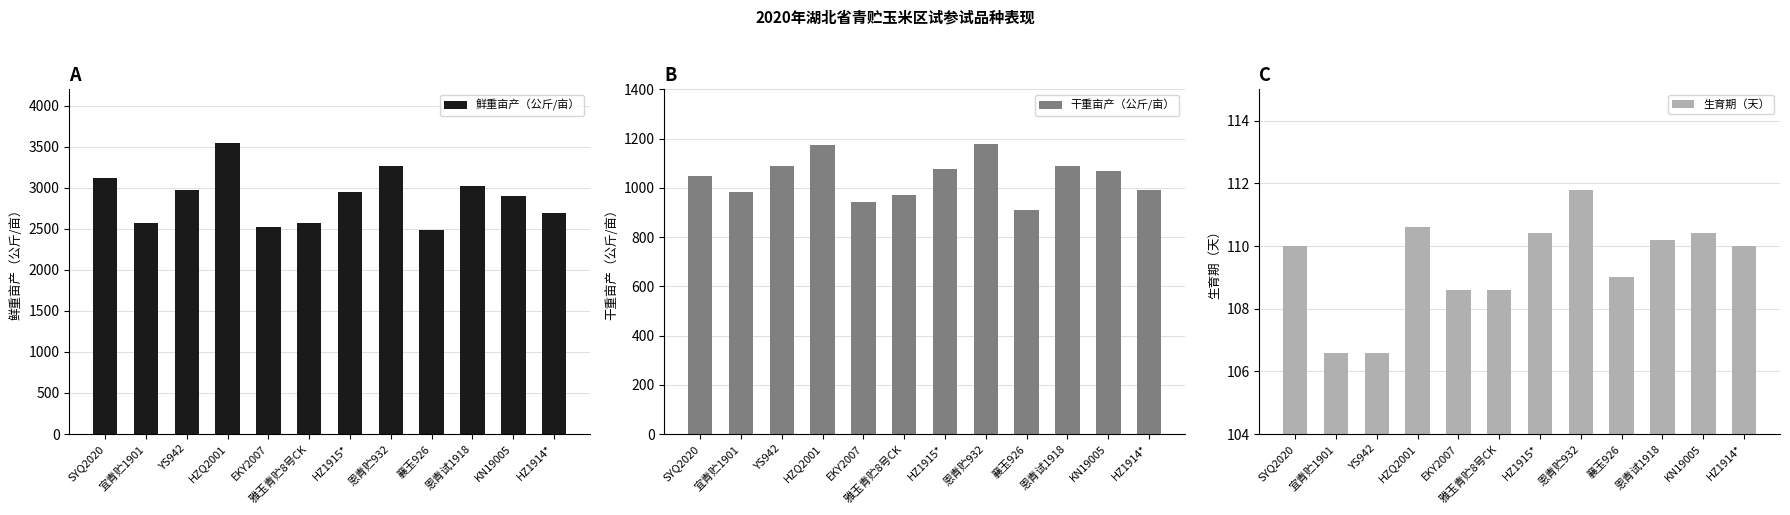

Is it true that 鲜重亩产（公斤/亩） equals 1932.1 at YS942?

False